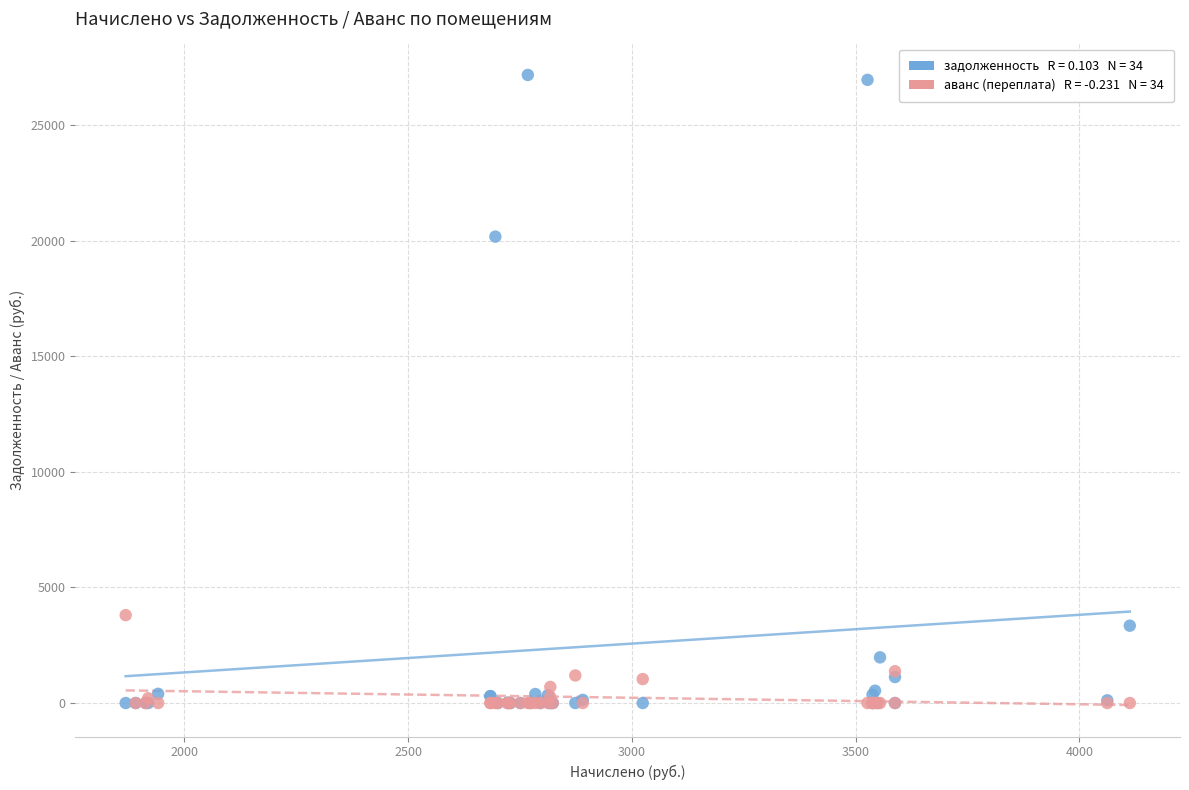

Across all series, what Y value is closest to 13579?

20168.2